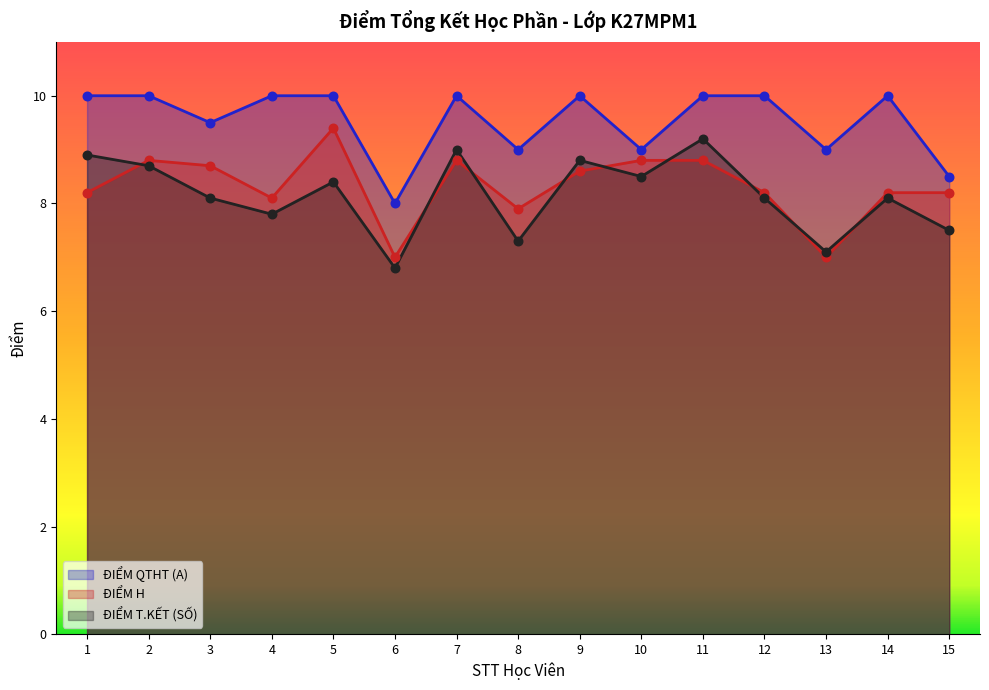

What is the total value across all series at 8?

24.2